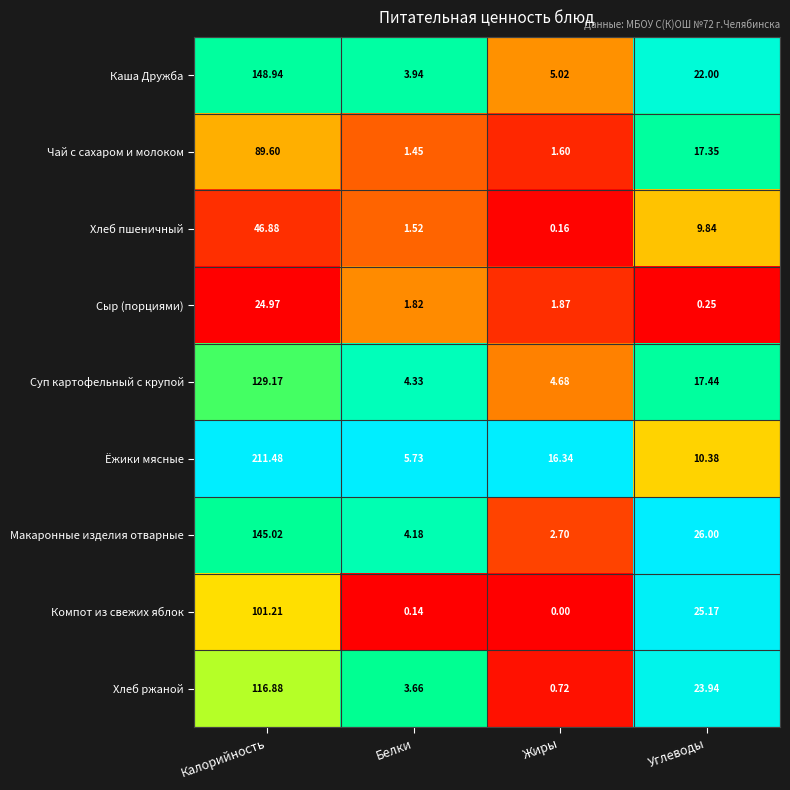

Which series has the largest total across all categories?

Ёжики мясные